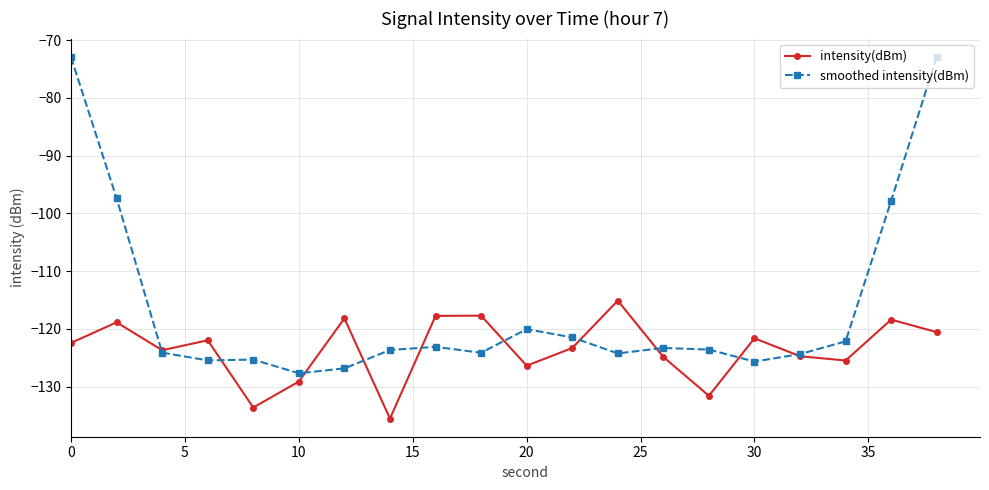

What is the sum of all intensity(dBm) values?

-2470.6